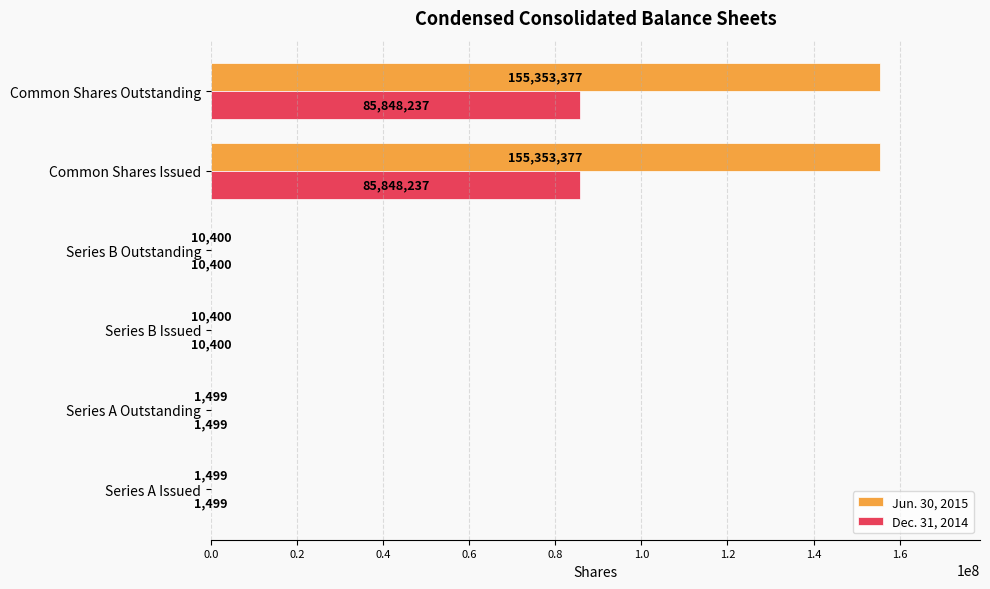

What is the greatest value displayed?

155353377.0